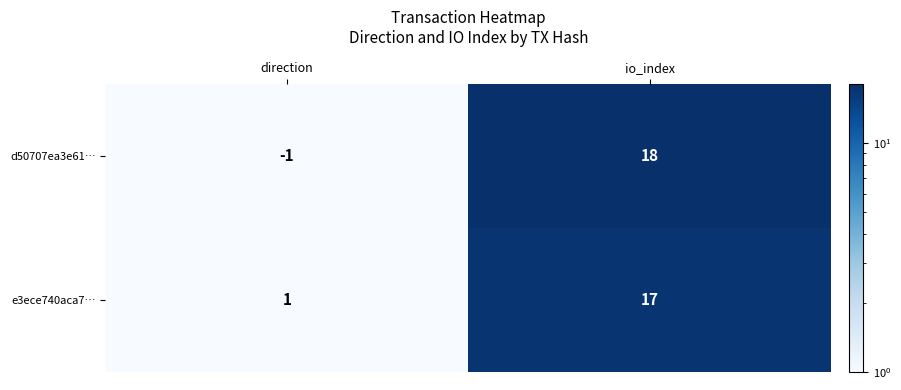

Between direction and io_index, which series saw the biggest shift?

d50707ea3e61…